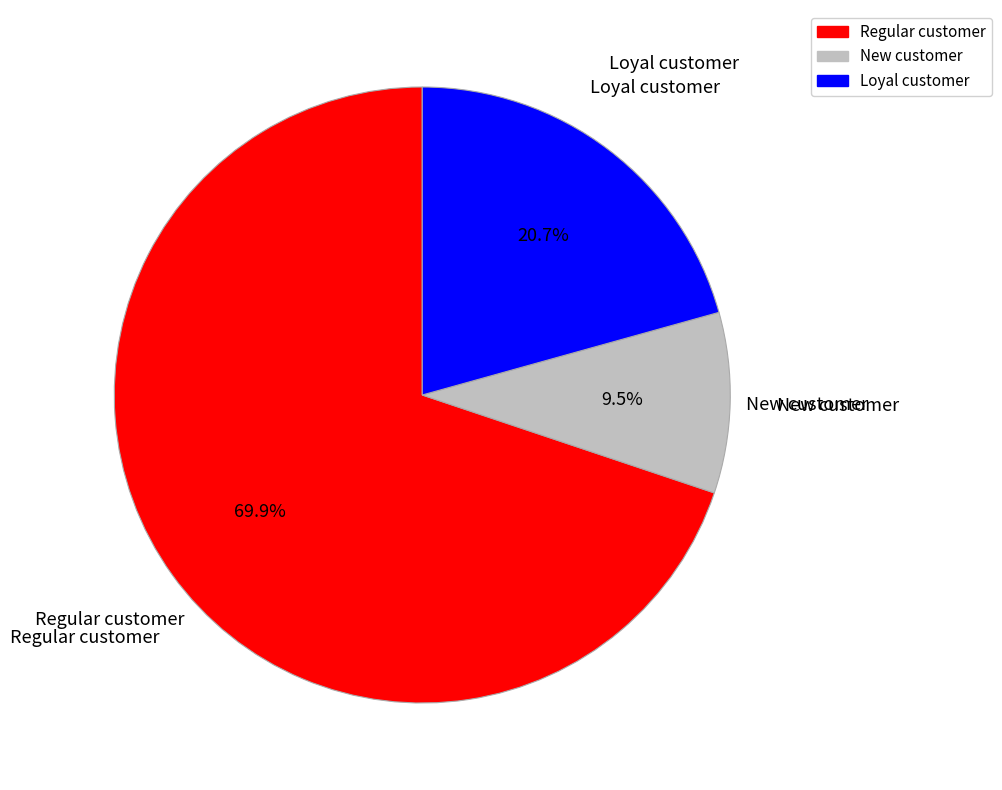

To the nearest percent, what is the difference between the largest and smallest slice percentages?

60%